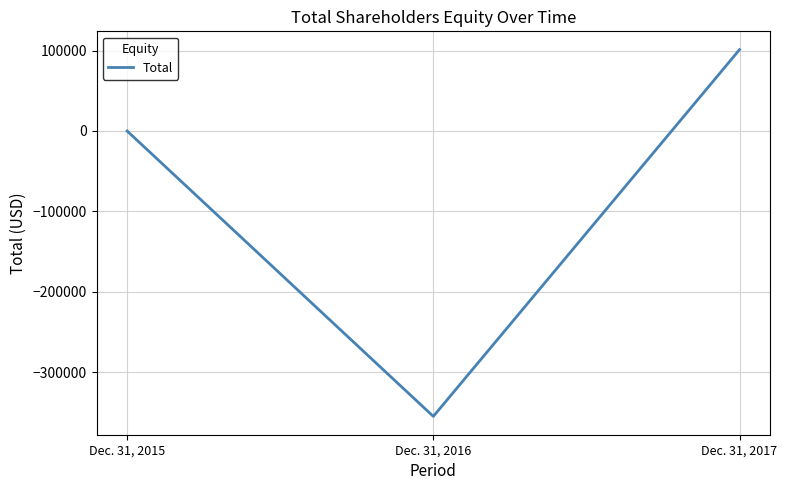

Is this an area chart (filled region under the line)?

No